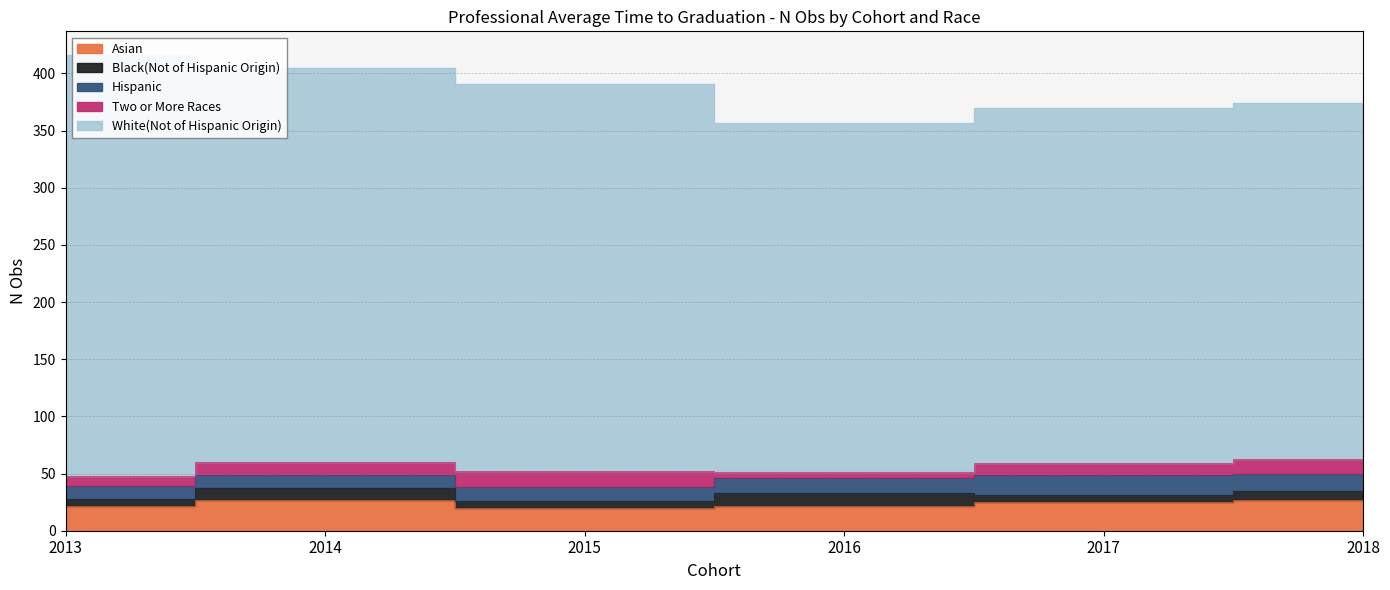

After their last crossing, which series has the higher values: Hispanic or Two or More Races?

Hispanic